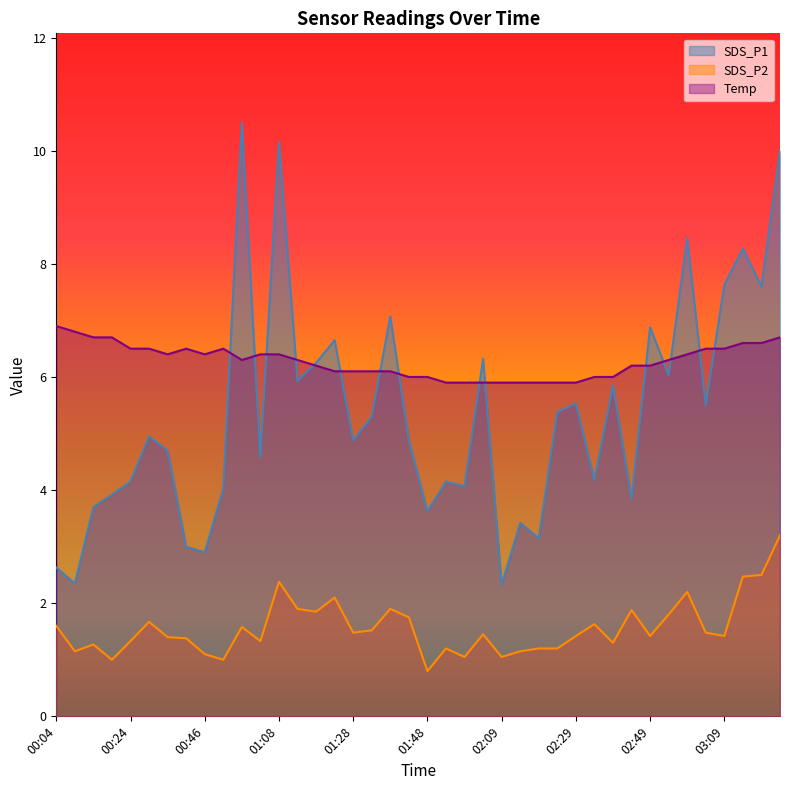

How many interior local peaks does the SDS_P1 series have?

13